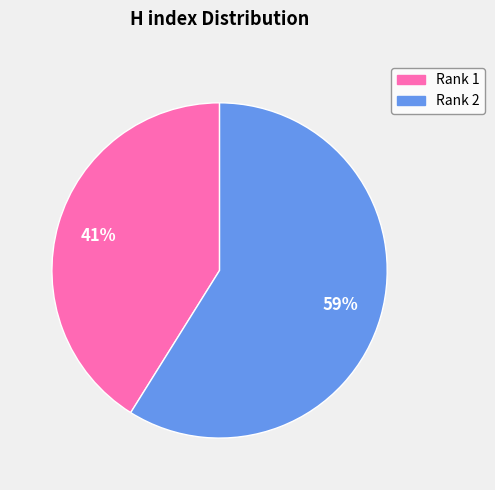

Does any single category account for the majority?

Yes